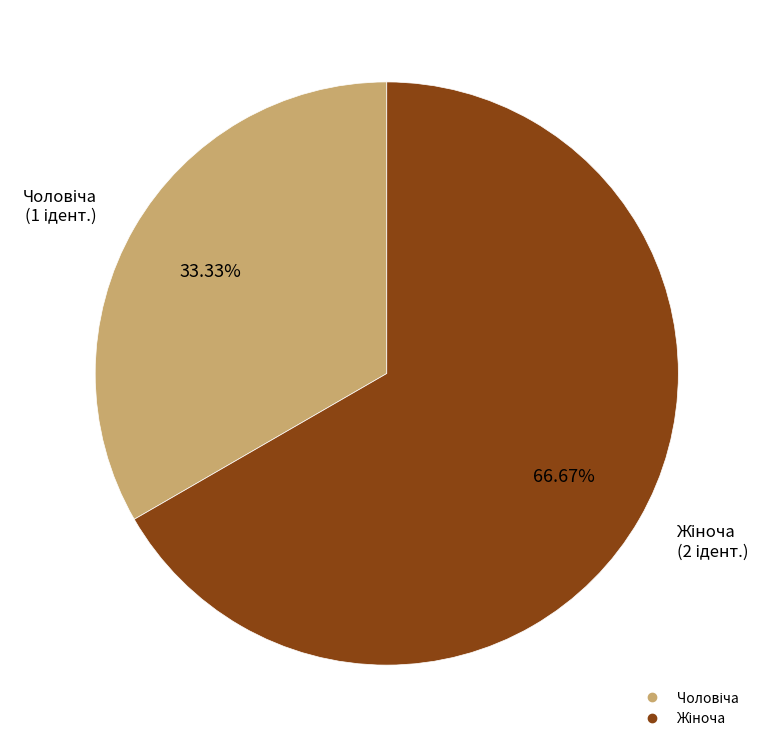

Is there any slice that represents more than half of the pie?

Yes